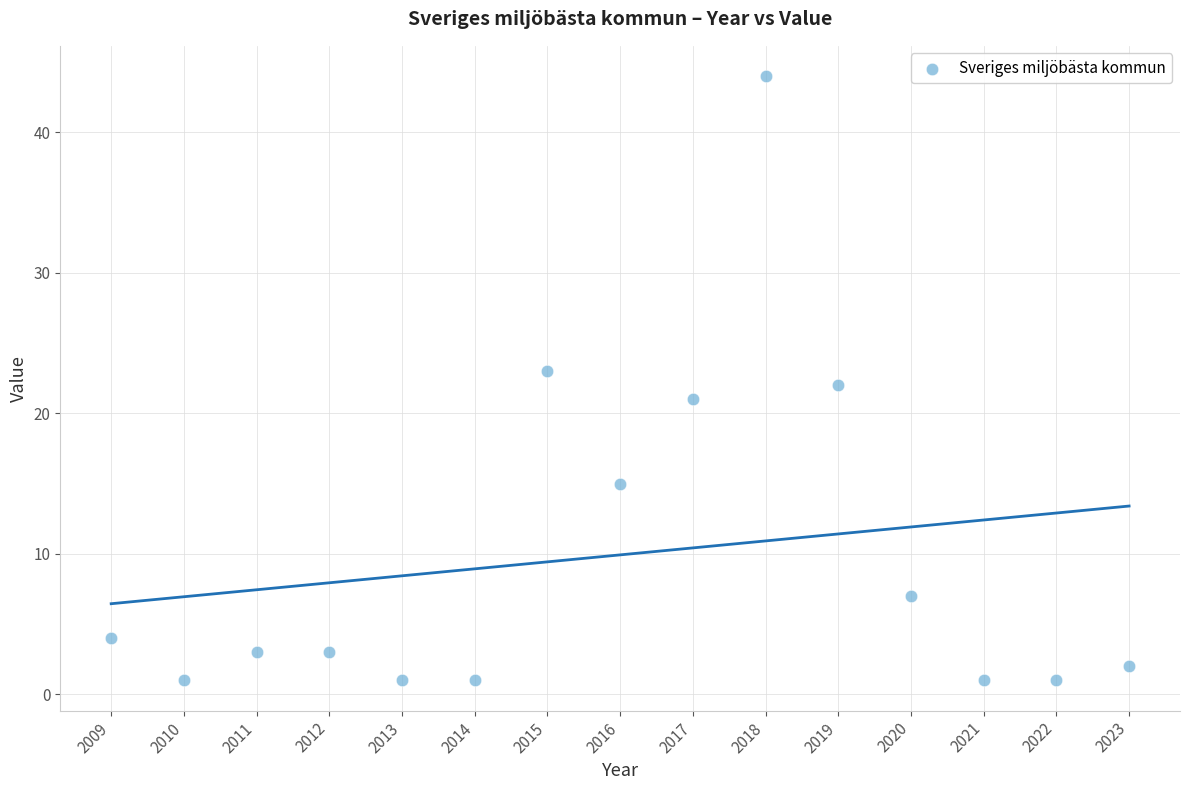

What is the range of X values (max minus min)?

14